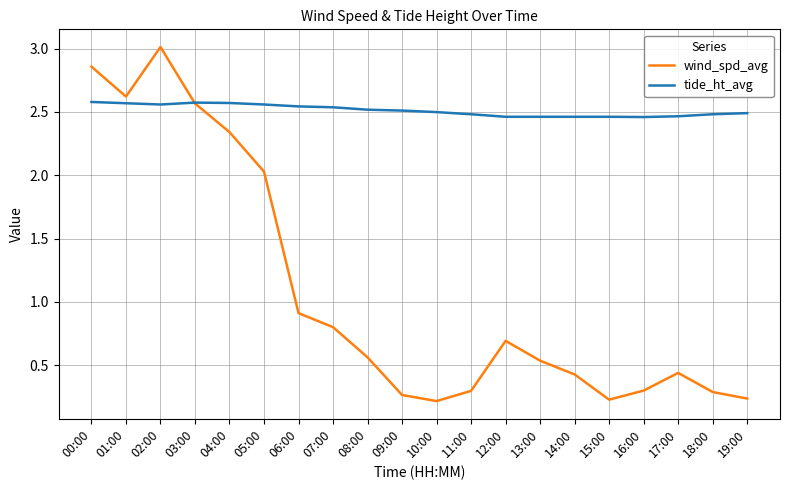

List the series in order of their overall mean, lowest first.

wind_spd_avg, tide_ht_avg